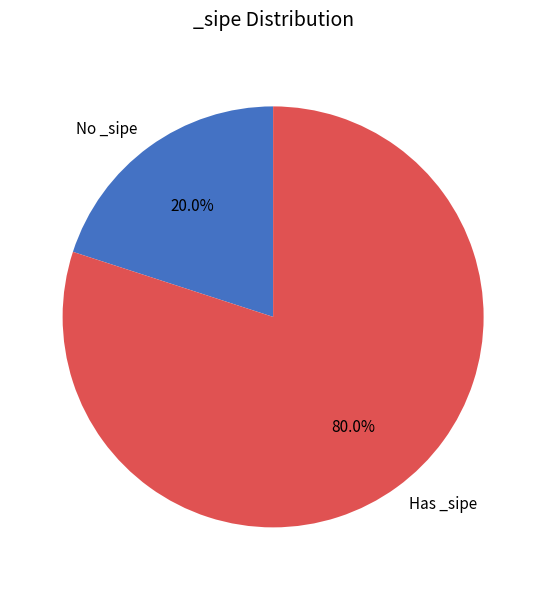

To the nearest percent, what is the average slice percentage?

50%